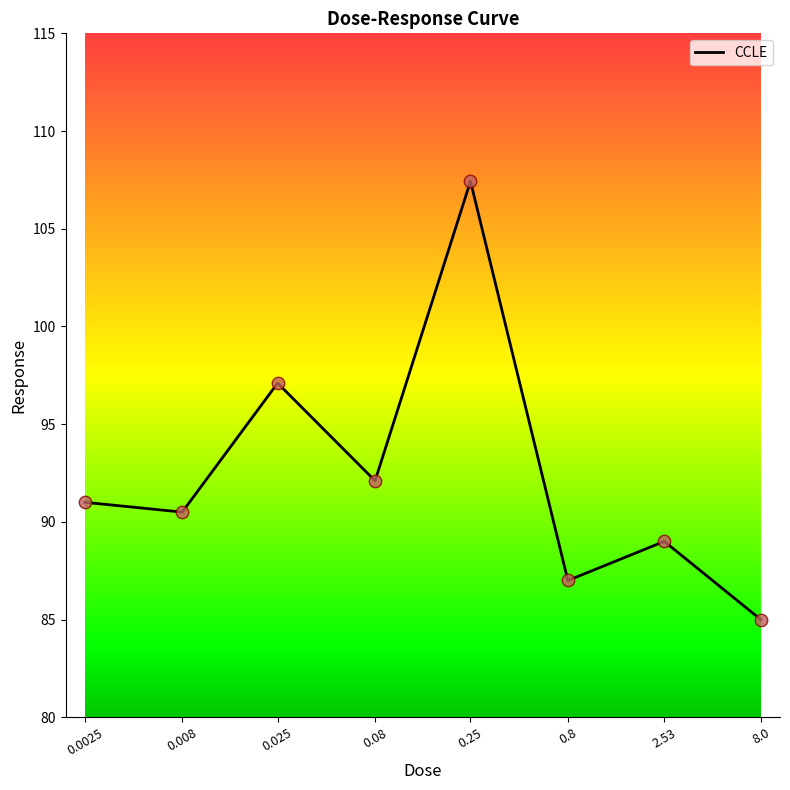

Approximately how many times larger is the value at 0.008 compared to 0.25?

0.8